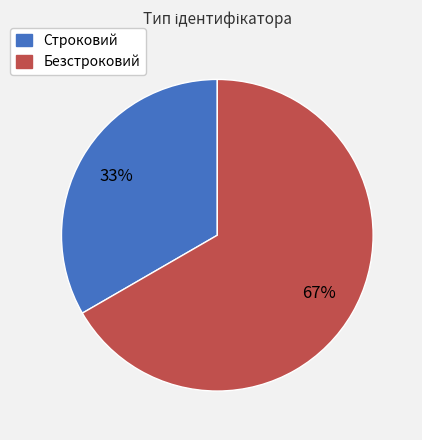

To the nearest percent, what is the average slice percentage?

50%